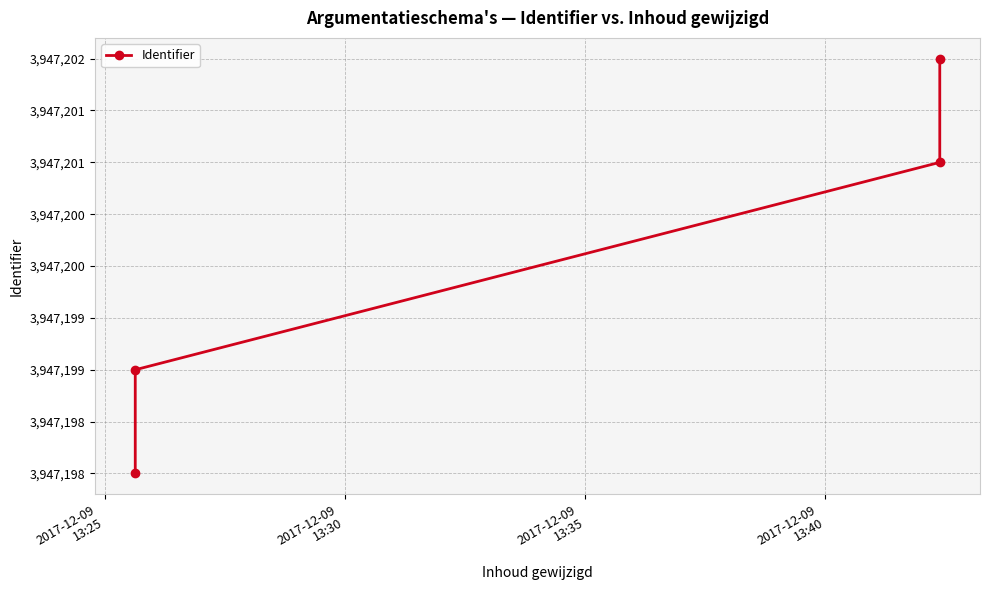

Between 2017-12-09
13:40 and 2017-12-09
13:25, which is larger?

2017-12-09
13:40